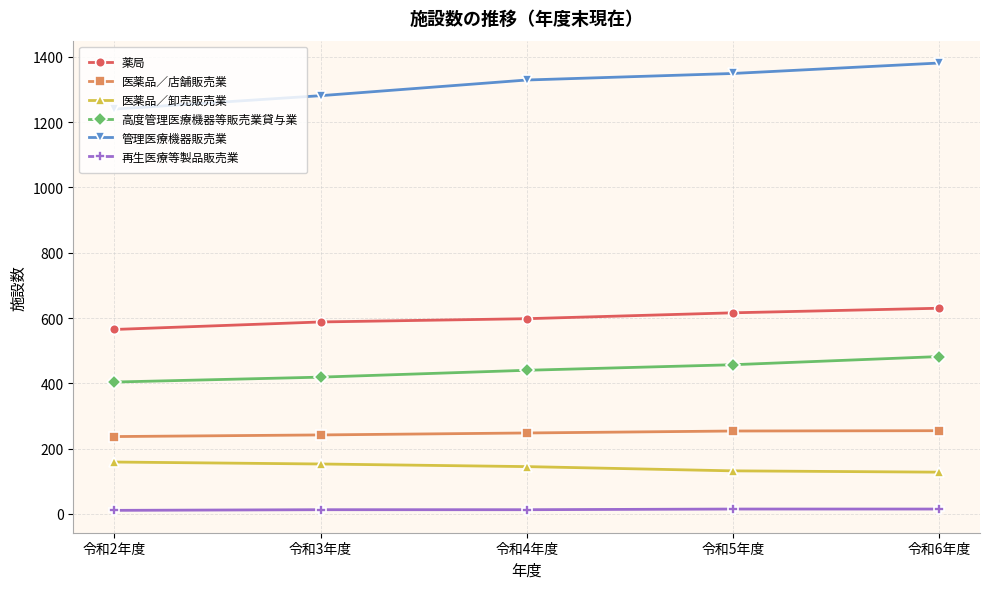

At how many categories does at least one series exceed 446?

5